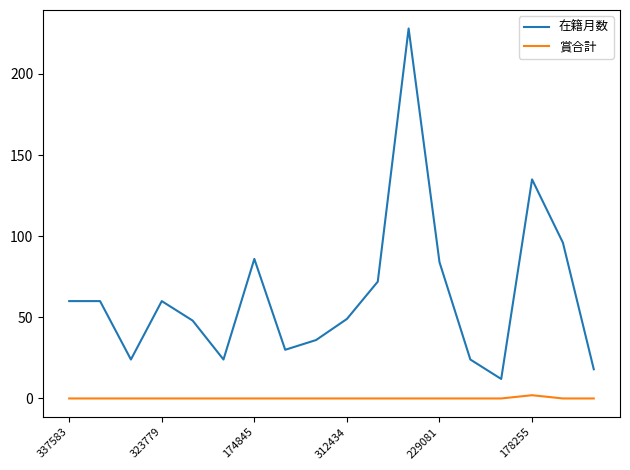

True or false: 賞合計 and 在籍月数 cross at least once.

False